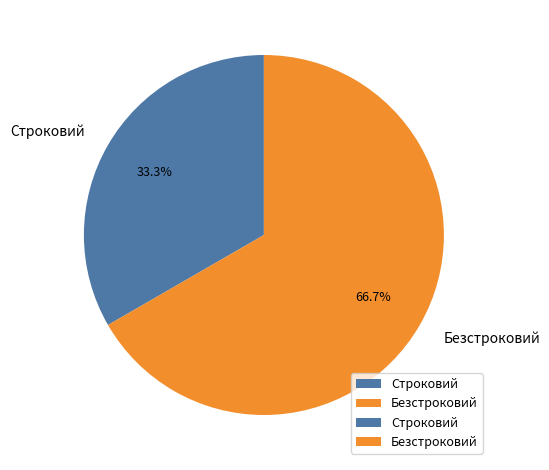

Which category accounts for the majority?

Безстроковий